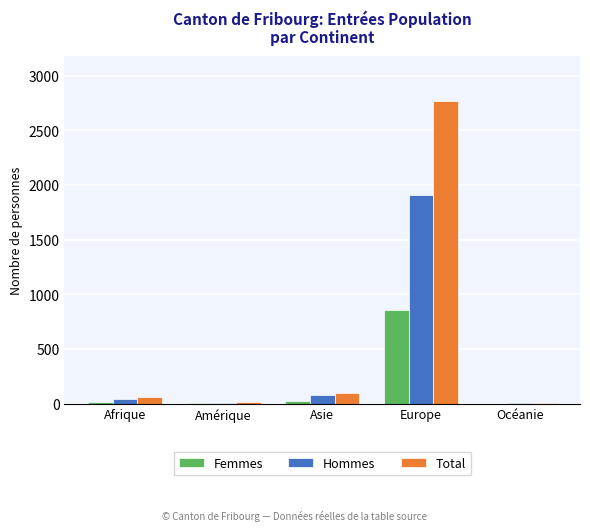

What is the maximum value shown in the chart?

2764